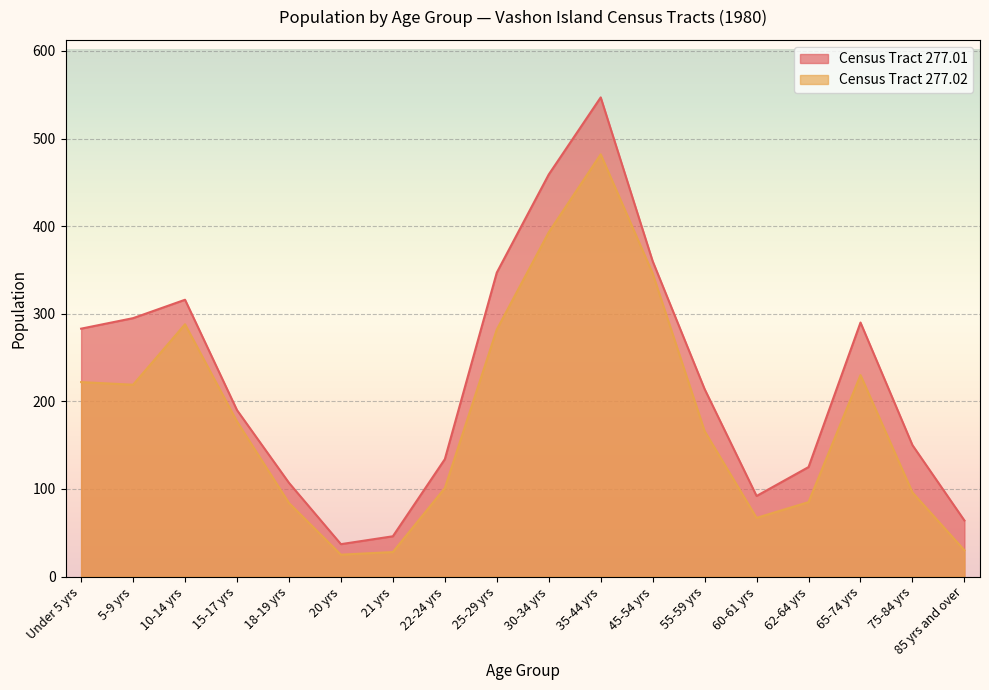

Reading left to right, list all the values displayed in this chart.

Census Tract 277.01: Under 5 yrs=283	5-9 yrs=295	10-14 yrs=316	15-17 yrs=190	18-19 yrs=107	20 yrs=37	21 yrs=46	22-24 yrs=134	25-29 yrs=347	30-34 yrs=459	35-44 yrs=547	45-54 yrs=360	55-59 yrs=214	60-61 yrs=92	62-64 yrs=125	65-74 yrs=290	75-84 yrs=150	85 yrs and over=64
Census Tract 277.02: Under 5 yrs=222	5-9 yrs=219	10-14 yrs=288	15-17 yrs=177	18-19 yrs=84	20 yrs=25	21 yrs=28	22-24 yrs=101	25-29 yrs=282	30-34 yrs=393	35-44 yrs=482	45-54 yrs=346	55-59 yrs=166	60-61 yrs=67	62-64 yrs=85	65-74 yrs=230	75-84 yrs=96	85 yrs and over=30